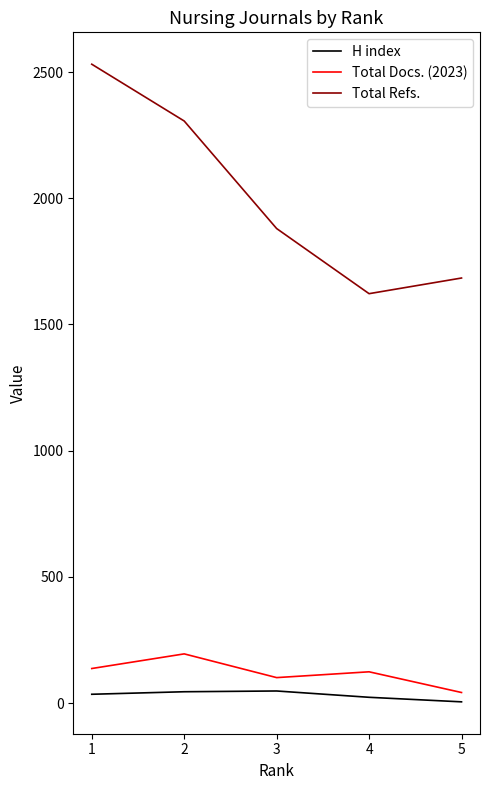

How many interior local valleys does the Total Refs. series have?

1